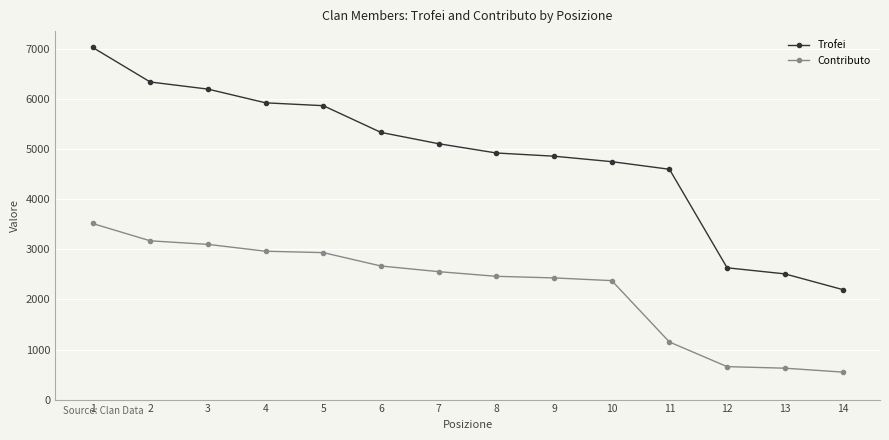

True or false: Trofei and Contributo cross at least once.

False